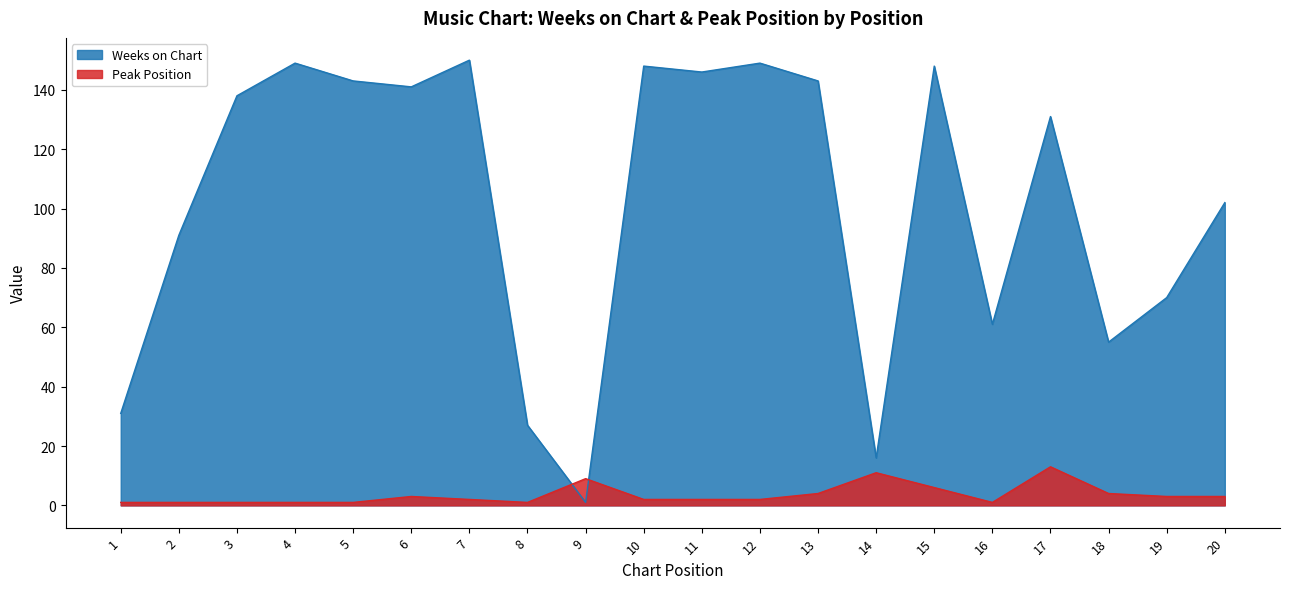

At which category is the sum across all series the highest?

15